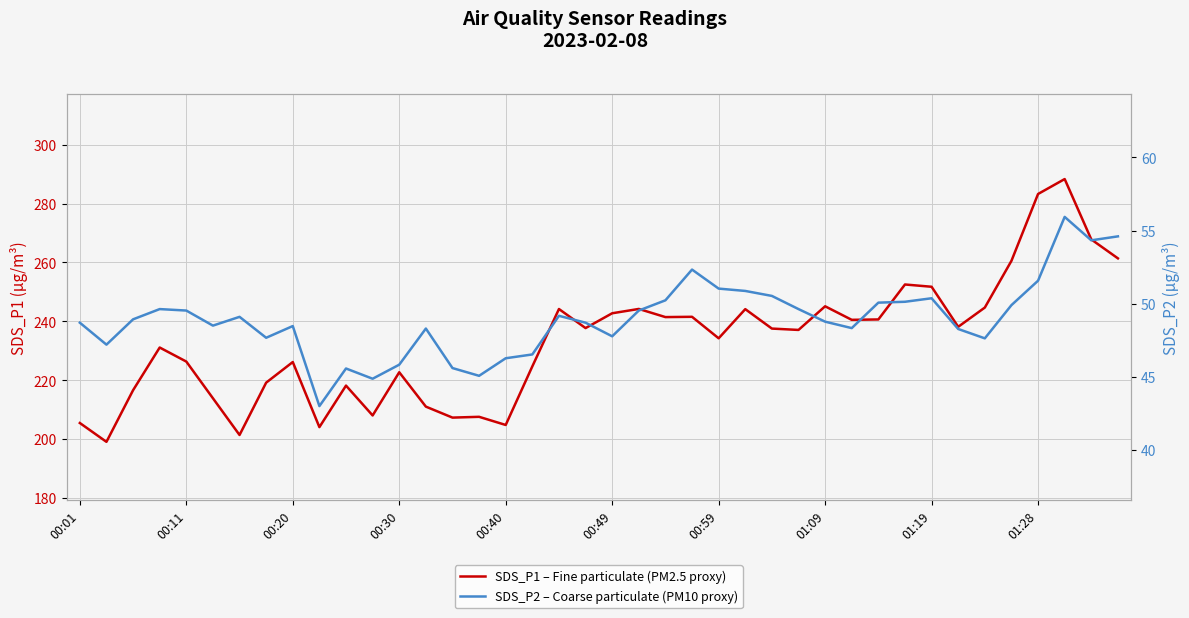

Is it true that SDS_P1 – Fine particulate (PM2.5 proxy) equals 242.7 at 00:49?

True